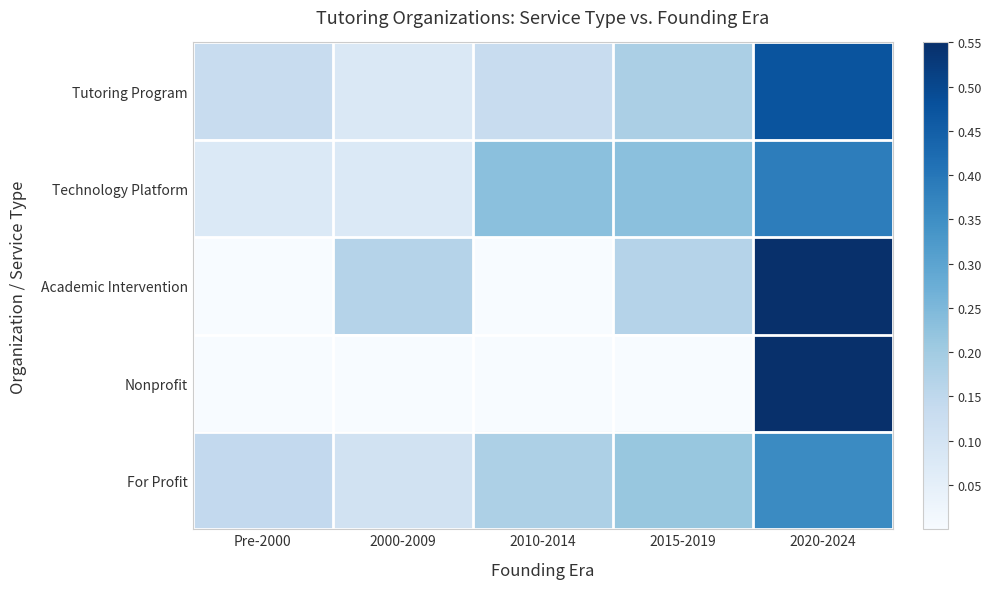

Reading right to left, transcribe all the data shown in this chart.

Tutoring Program: 2020-2024=0.5	2015-2019=0.2	2010-2014=0.1	2000-2009=0.1	Pre-2000=0.1
Technology Platform: 2020-2024=0.4	2015-2019=0.2	2010-2014=0.2	2000-2009=0.1	Pre-2000=0.1
Academic Intervention: 2020-2024=0.7	2015-2019=0.2	2010-2014=0.0	2000-2009=0.2	Pre-2000=0.0
Nonprofit: 2020-2024=1.0	2015-2019=0.0	2010-2014=0.0	2000-2009=0.0	Pre-2000=0.0
For Profit: 2020-2024=0.4	2015-2019=0.2	2010-2014=0.2	2000-2009=0.1	Pre-2000=0.1